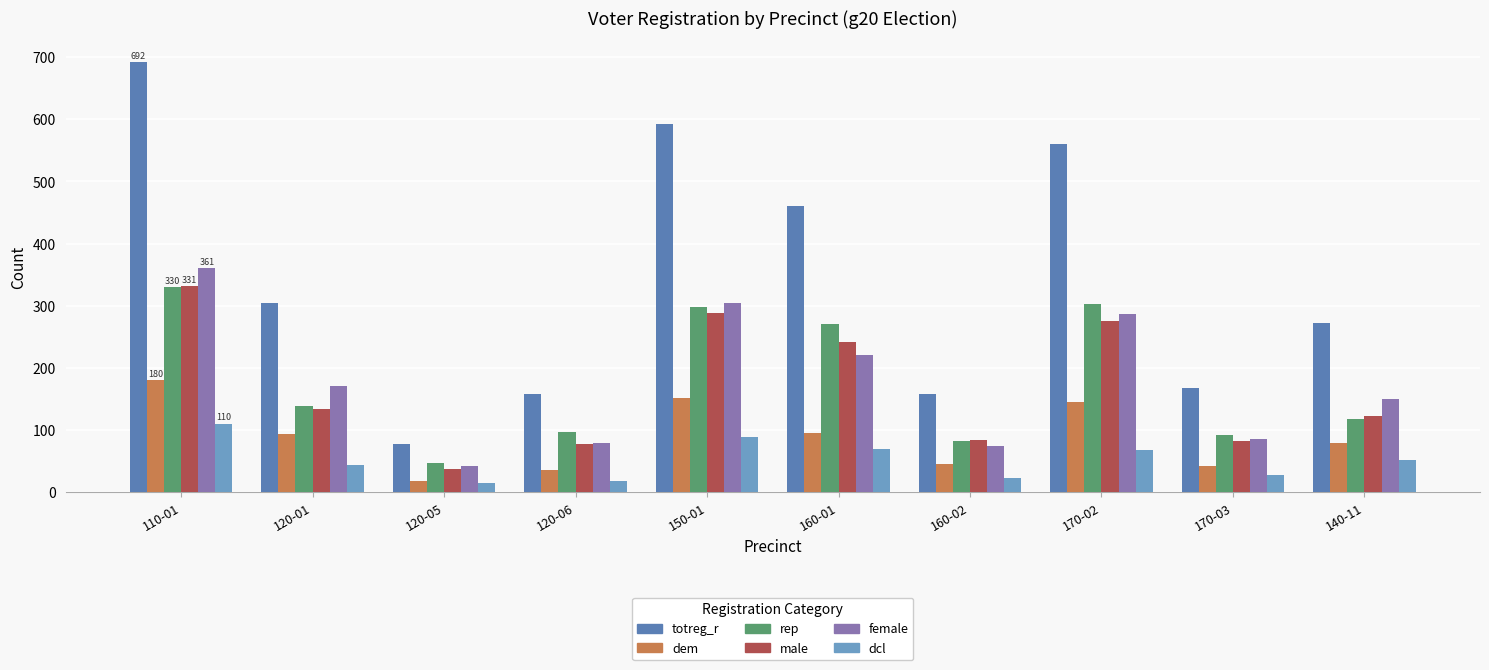

What is the difference between the dcl values at 160-01 and 160-02?

47